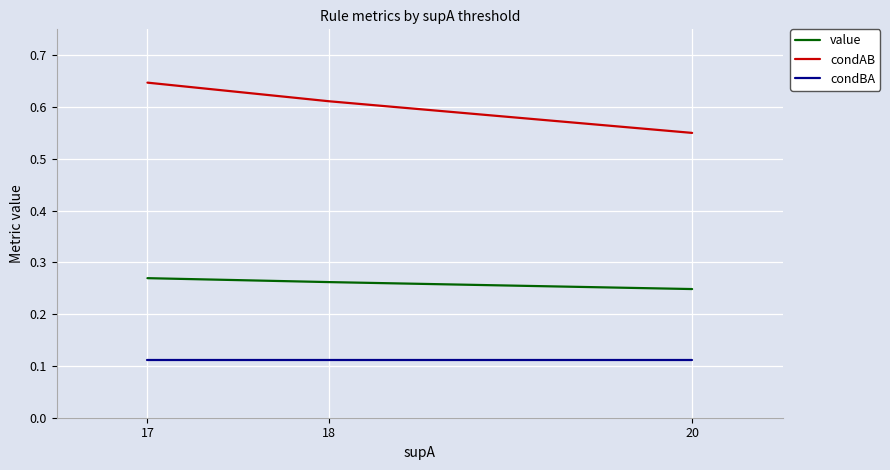

At which label does condAB reach its minimum?

20